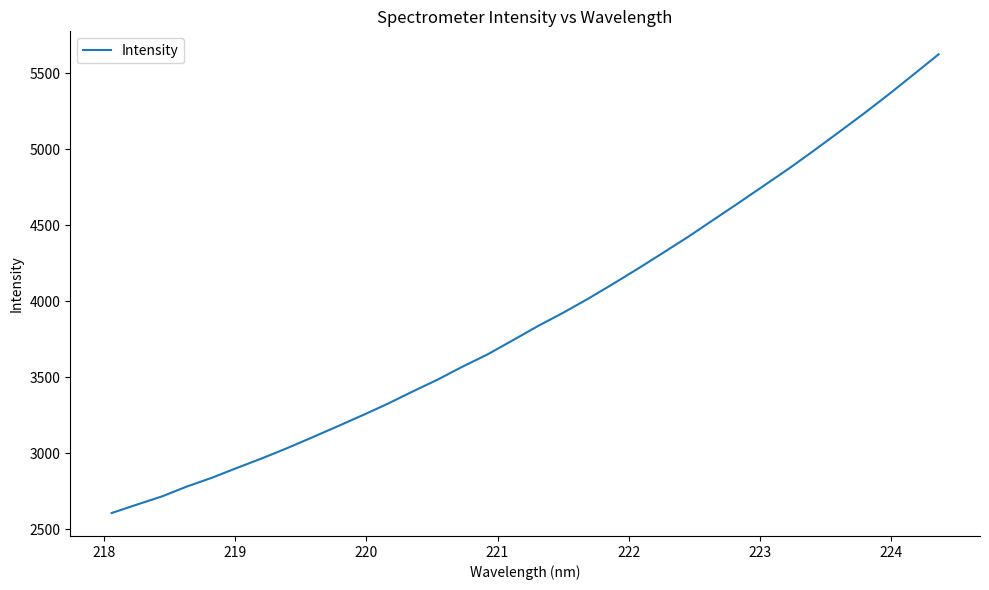

What is the difference between the maximum and minimum values?

3018.8